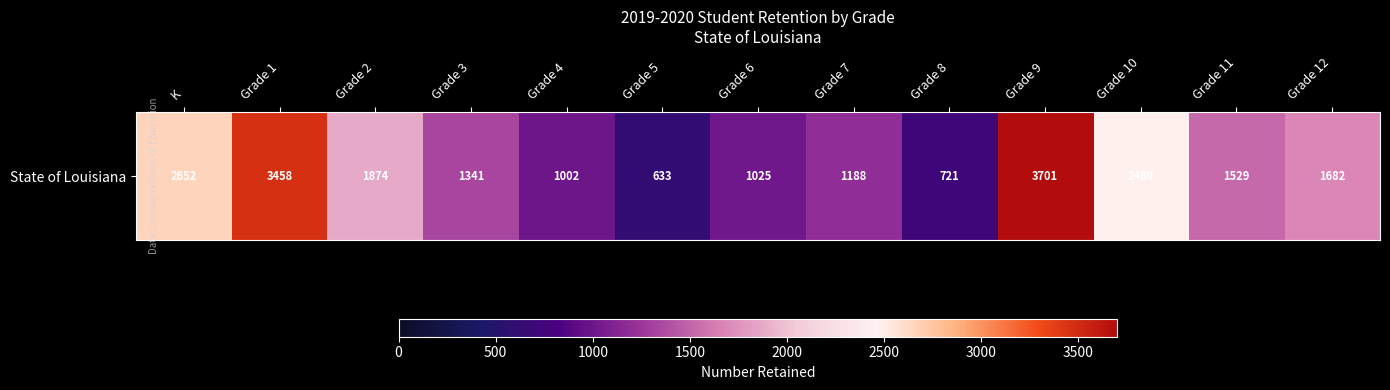

Rank the categories by value from highest to lowest.

Grade 9, Grade 1, K, Grade 10, Grade 2, Grade 12, Grade 11, Grade 3, Grade 7, Grade 6, Grade 4, Grade 8, Grade 5